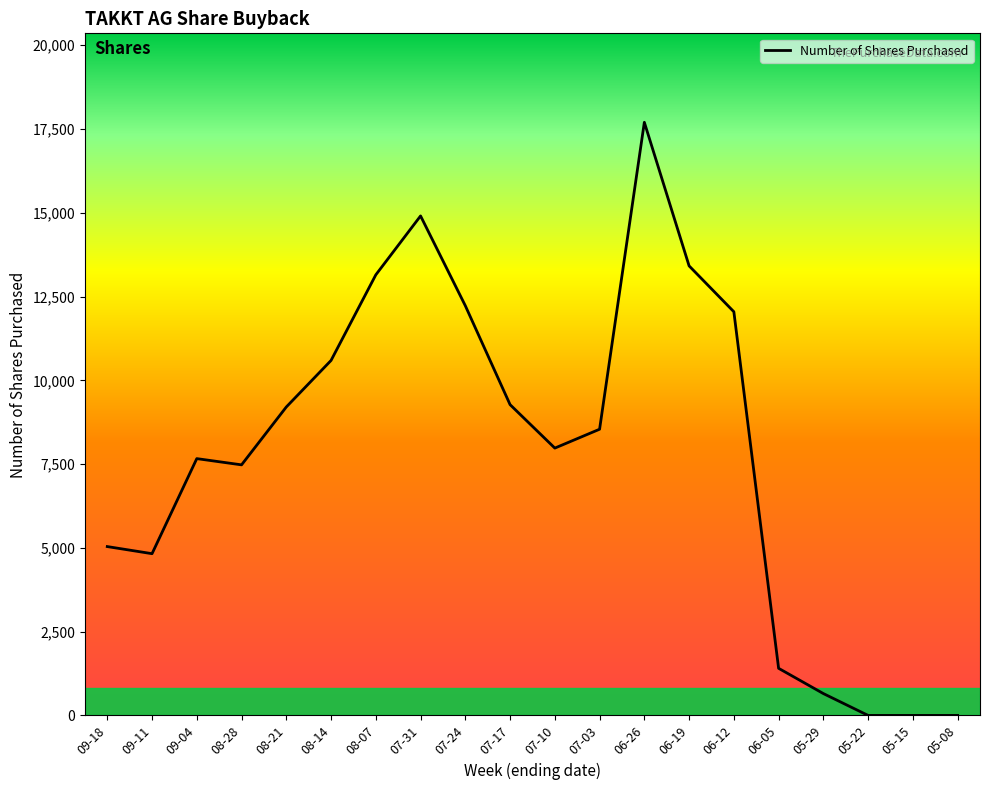

What is the difference between the maximum and minimum values?

17701